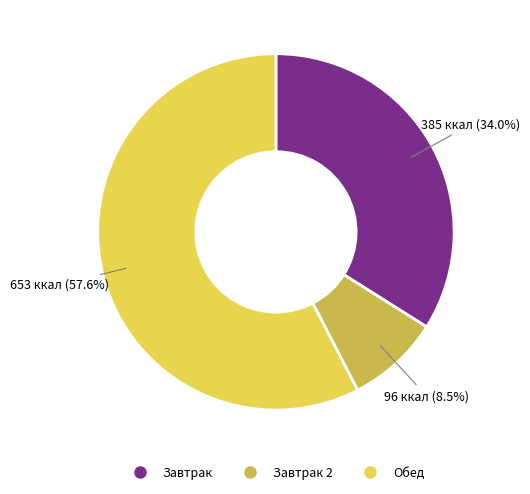

Is there a majority slice in this chart?

Yes